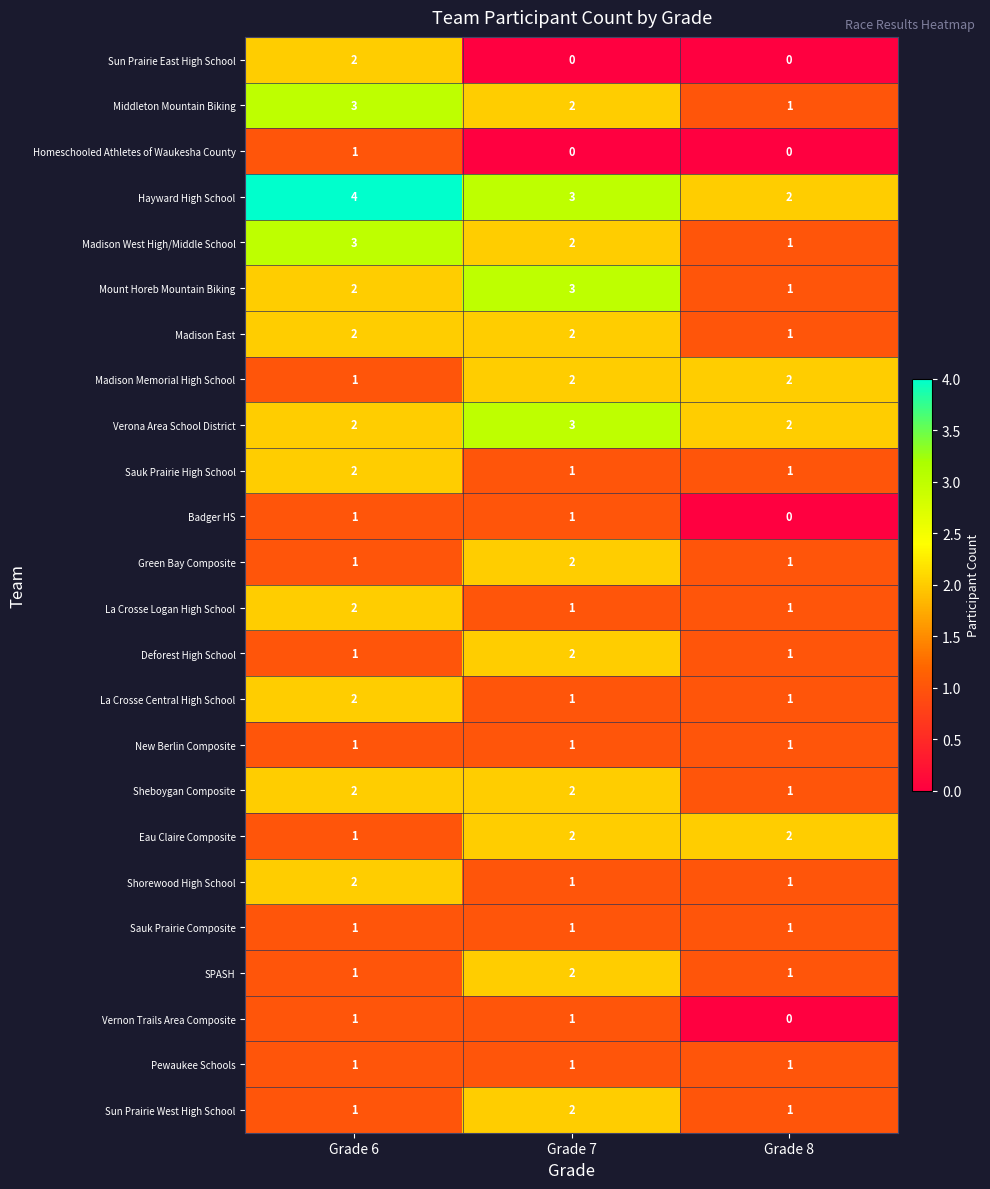

Which series has the largest total across all categories?

Hayward High School